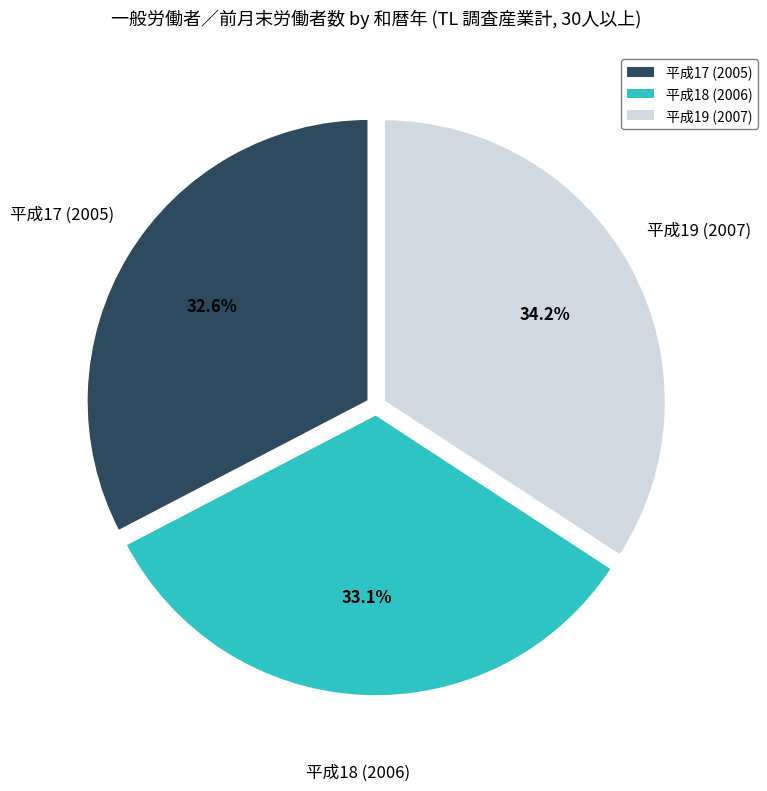

How many segments does this pie chart have?

3